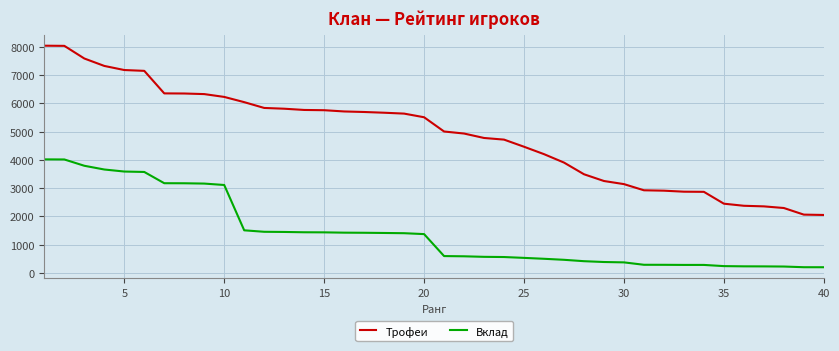

How many lines are shown in the chart?

2